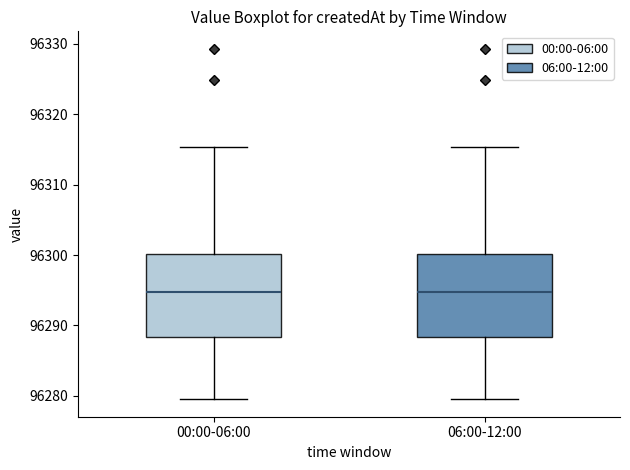

Where does the upper whisker of the box for 06:00-12:00 end on the y-axis? The values are not printed on the chart, so give them approximately, as read against the axis.

96315